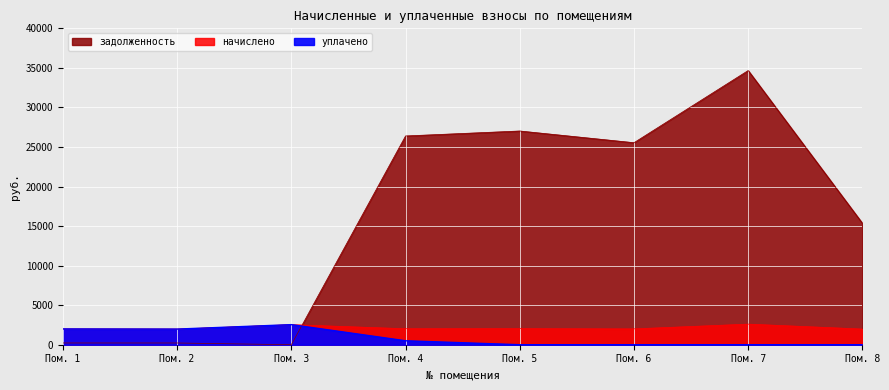

How many values in the начислено series are below 2022?

4